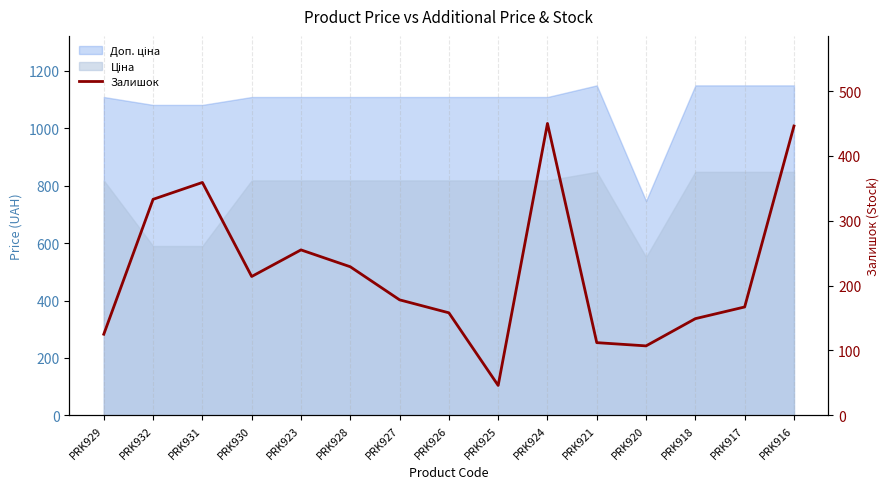

Rank the categories by value from highest to lowest.

PRK924, PRK916, PRK931, PRK932, PRK923, PRK928, PRK930, PRK927, PRK917, PRK926, PRK918, PRK929, PRK921, PRK920, PRK925